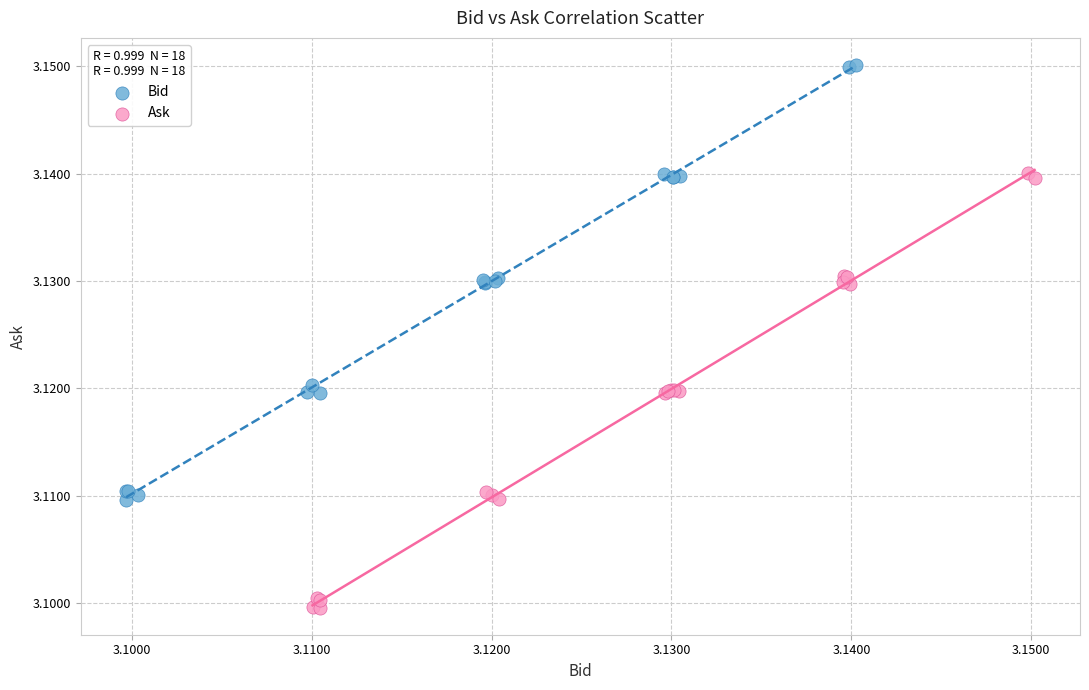

Which series reaches the minimum Y coordinate?

Ask